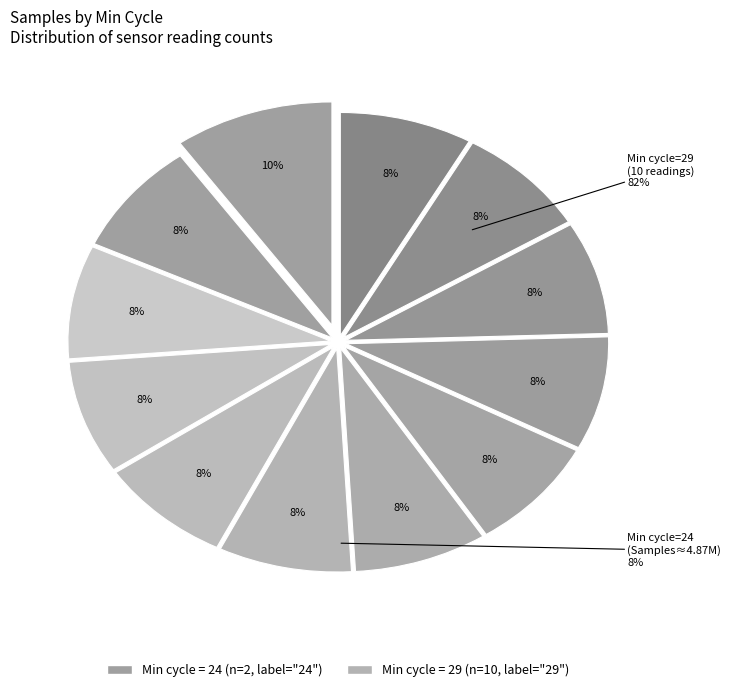

How many segments does this pie chart have?

12